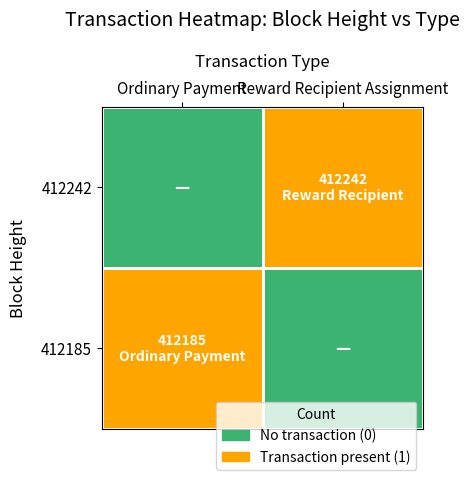

Reading left to right, extract all data points from this chart.

Reward Recipient Assignment: 1	0
Ordinary Payment: 0	1